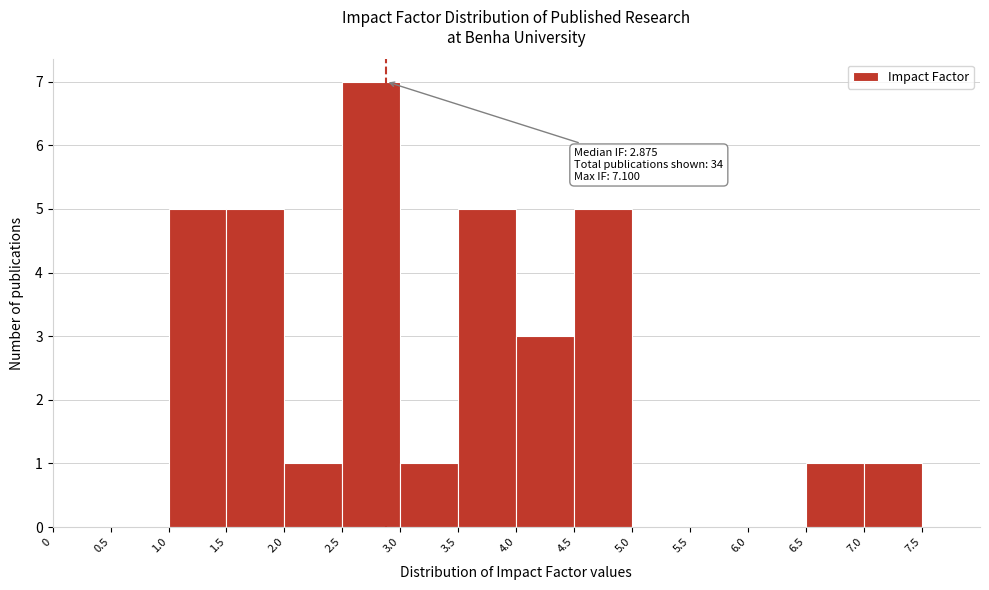

Which range on the x-axis has the tallest bar?

2.5 to 3.0